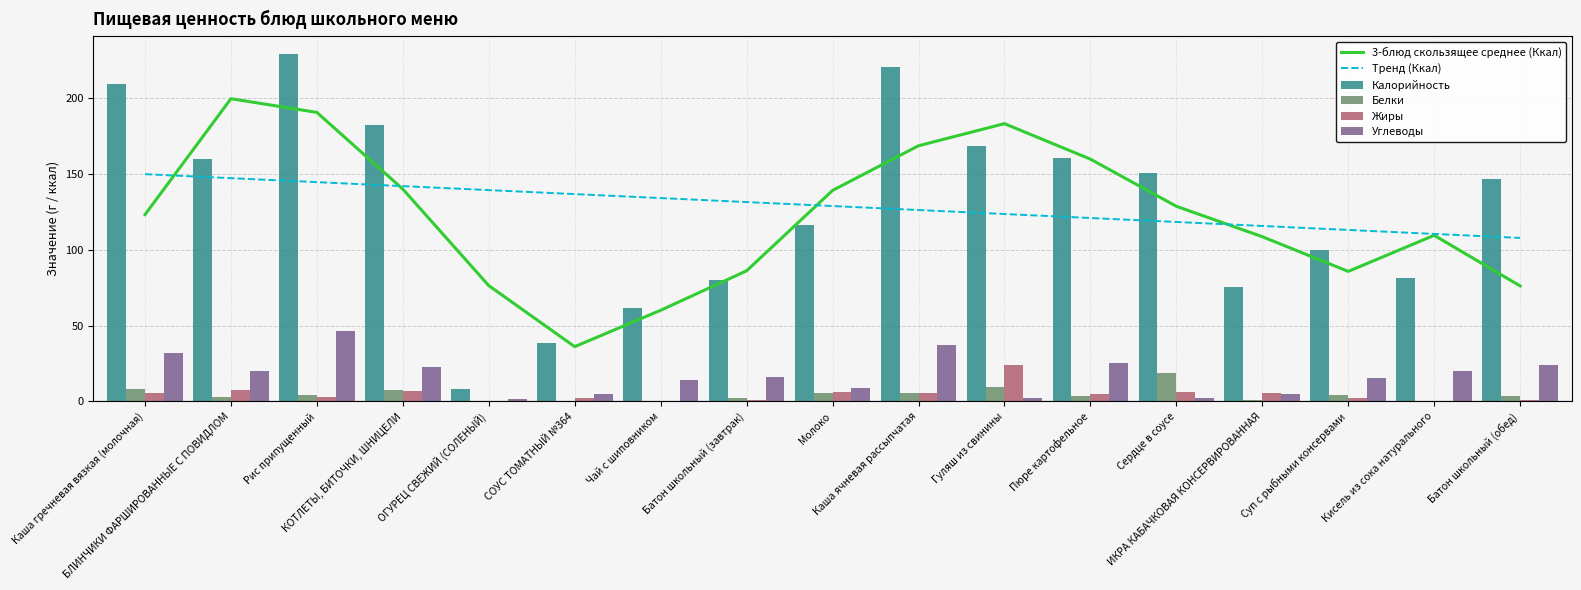

What is the difference between the highest and lowest values at Пюре картофельное?

156.4